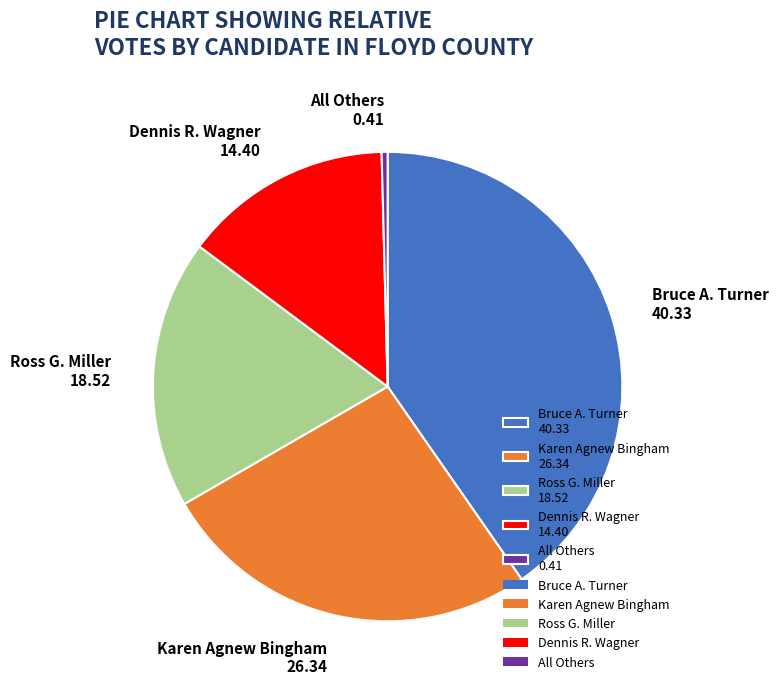

Rank the categories by value from lowest to highest.

All Others, Dennis R. Wagner, Ross G. Miller, Karen Agnew Bingham, Bruce A. Turner